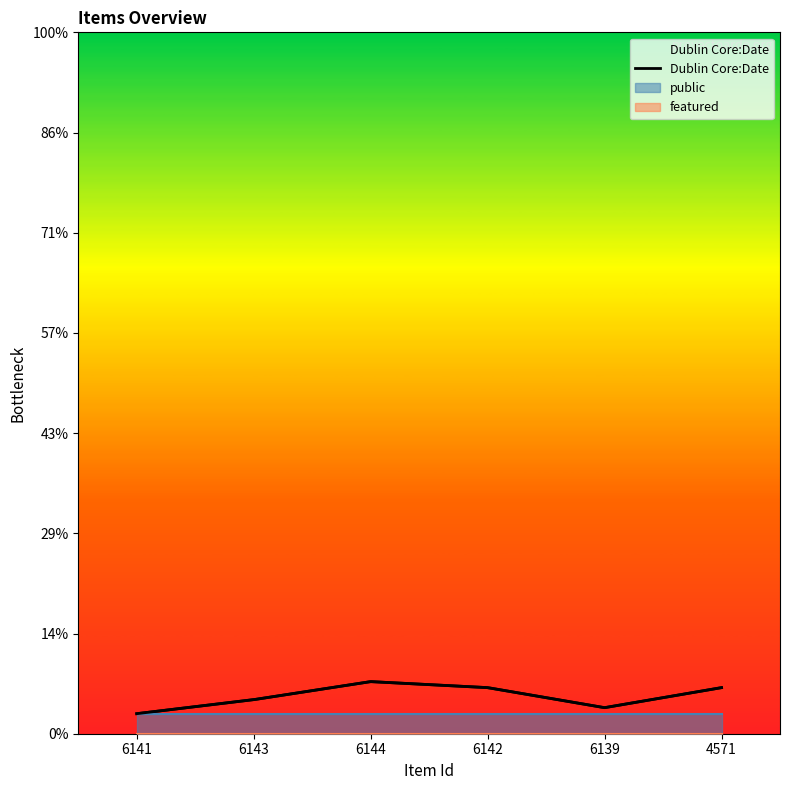

At which category does the data reach its first local peak?

6144